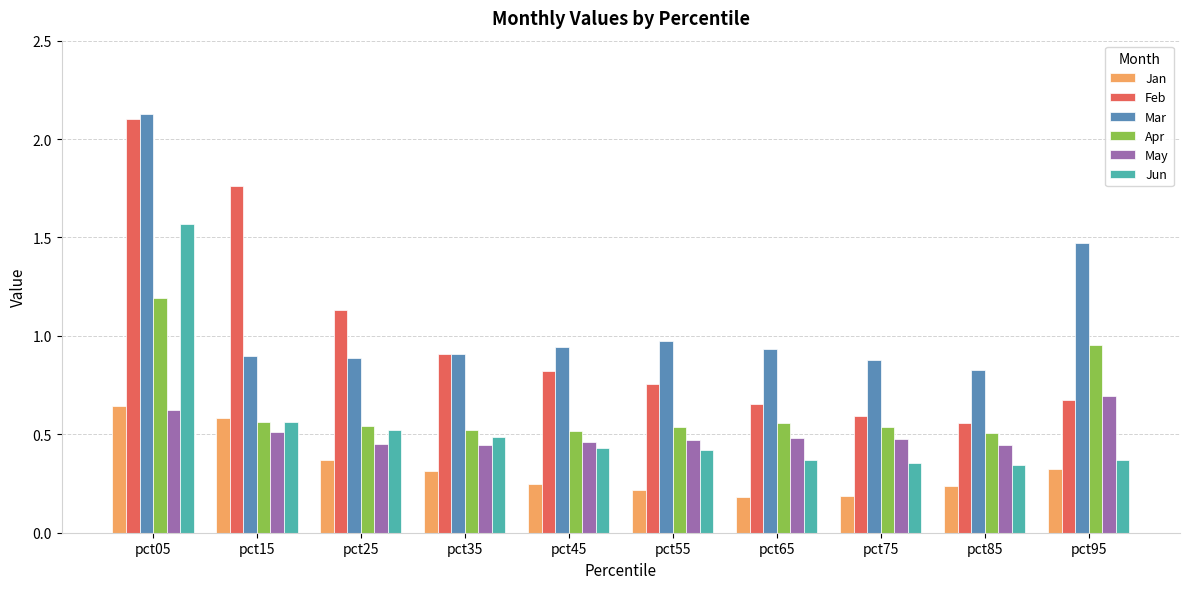

What is the total value across all series at pct75?

3.0